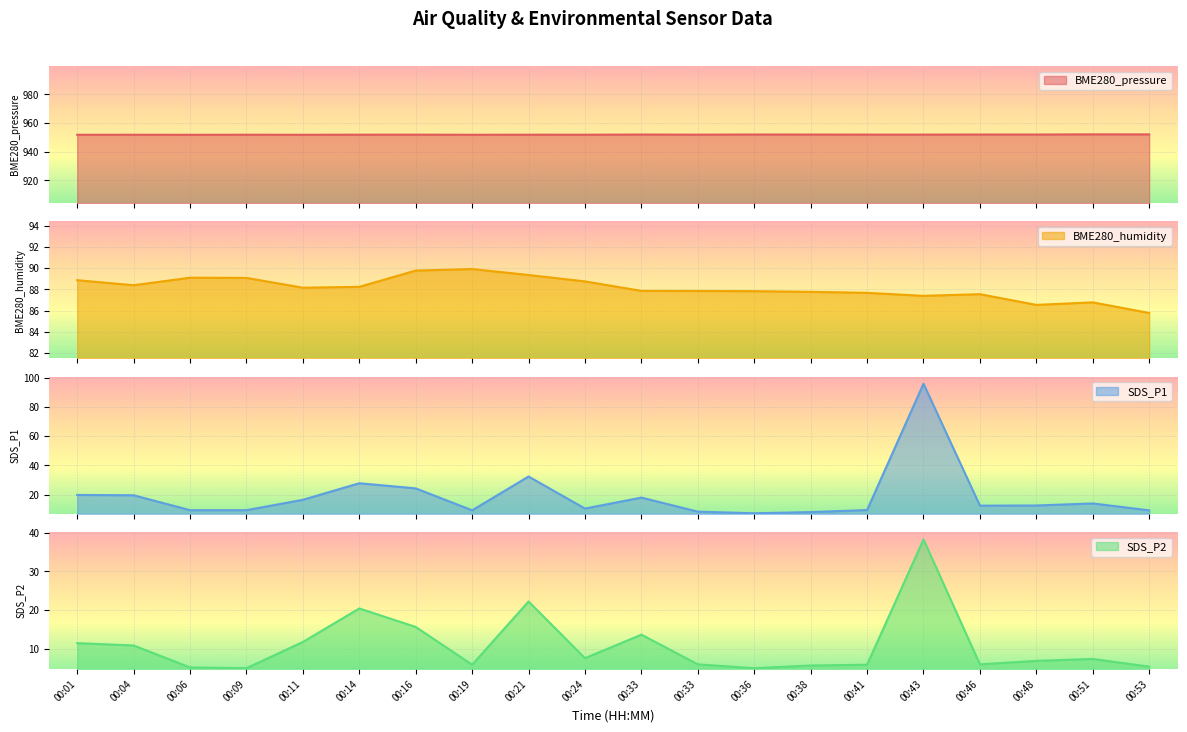

How many data points in SDS_P1 are above 12?

11